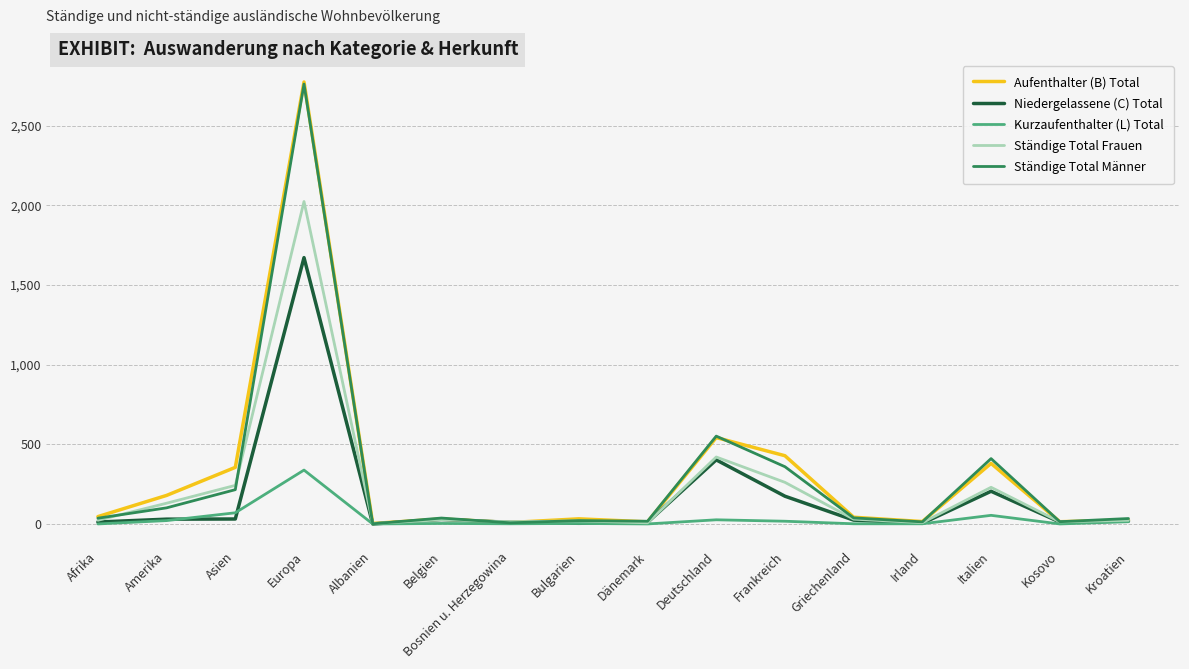

At which label is Niedergelassene (C) Total closest to 836?

Deutschland